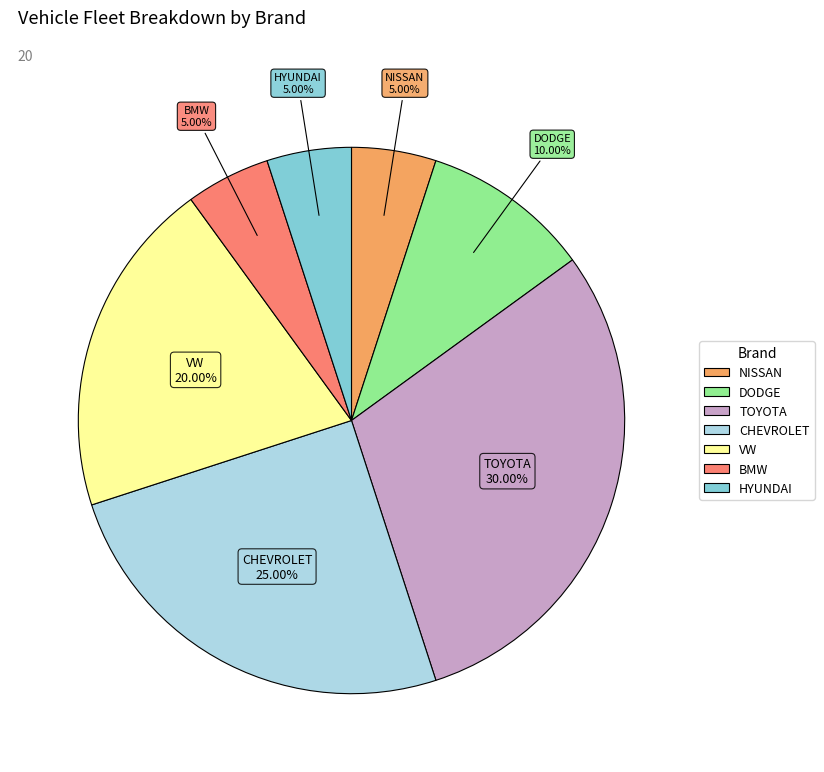

Does BMW represent more than half of the total?

No